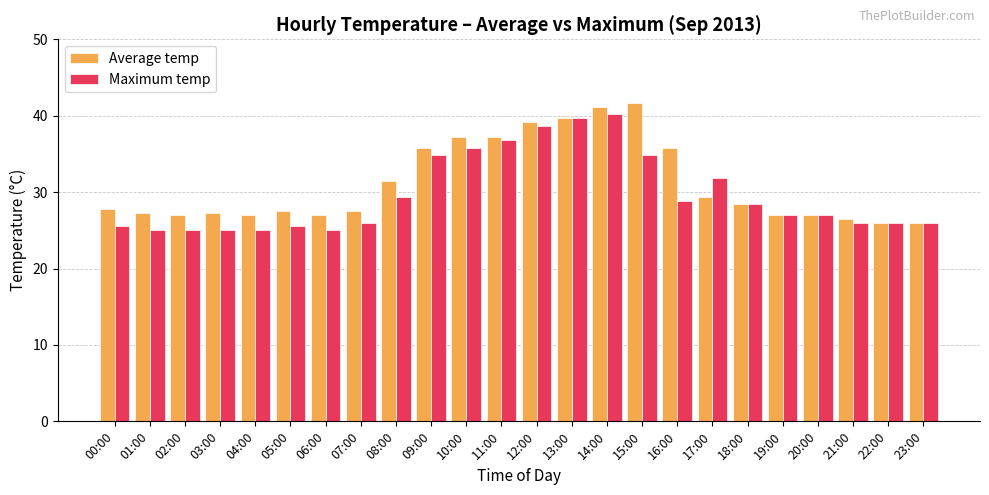

At which label is Maximum temp closest to 32?

17:00